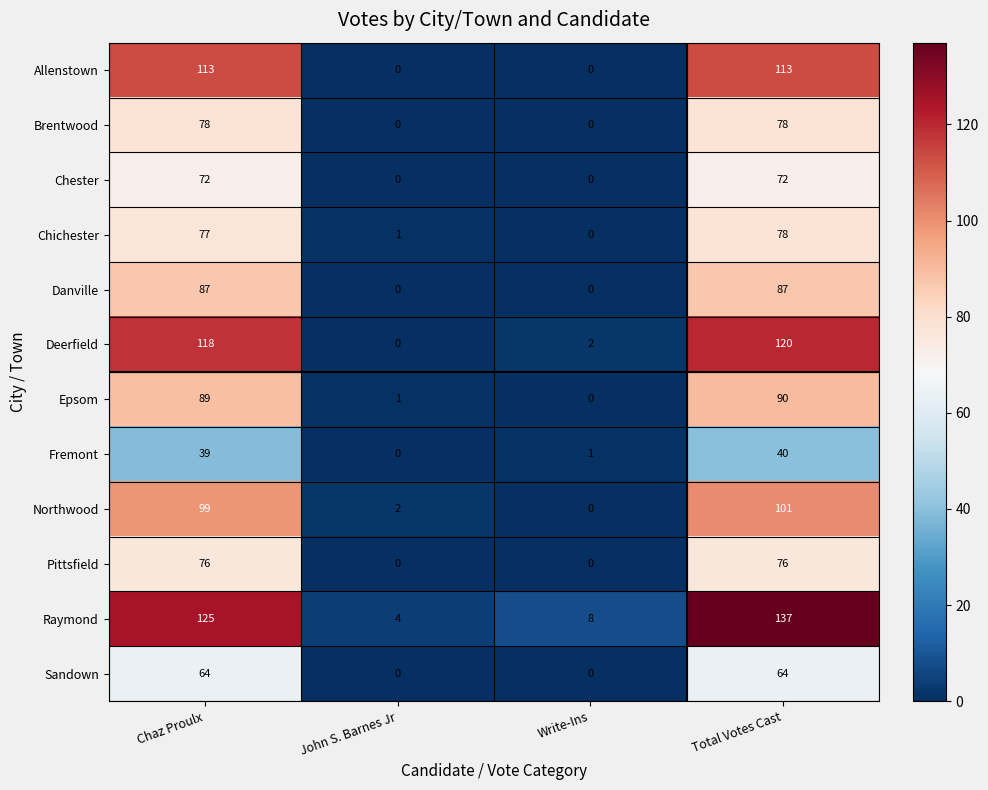

Which series has the largest range (max minus min)?

Raymond